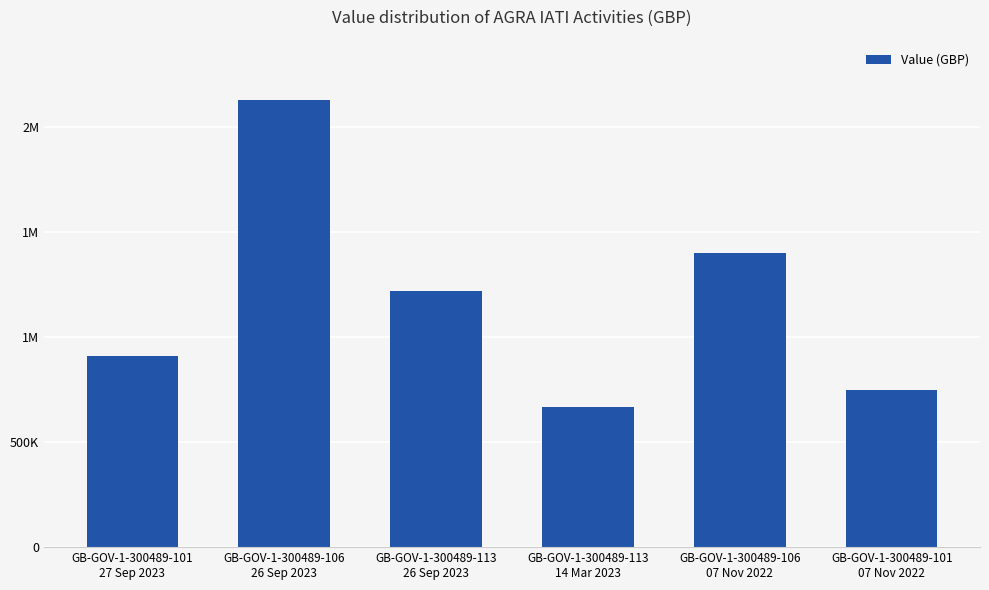

Reading left to right, list all the values displayed in this chart.

911200.0	2125200.0	1220000.0	668600.0	1400000.0	745153.4